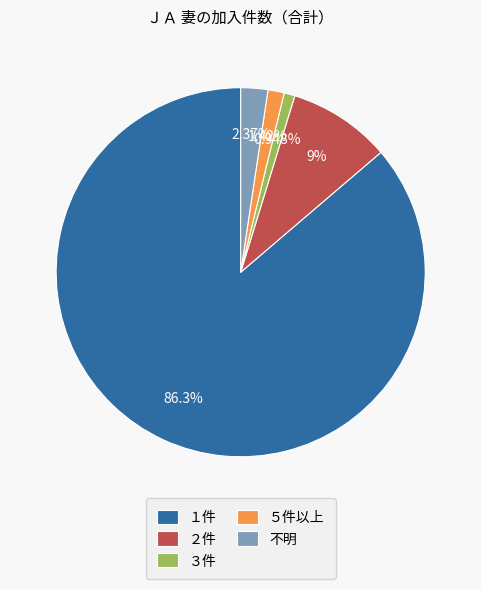

Do 不明 and ３件 together represent more than half of the pie?

No